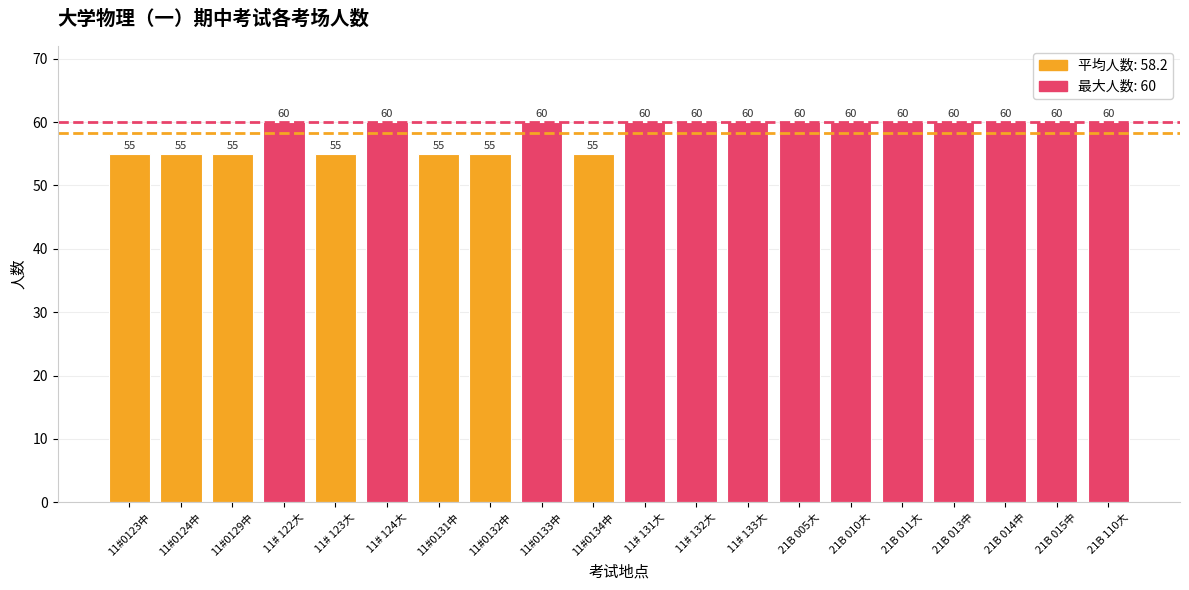

What is the difference between the second highest and minimum values?

5